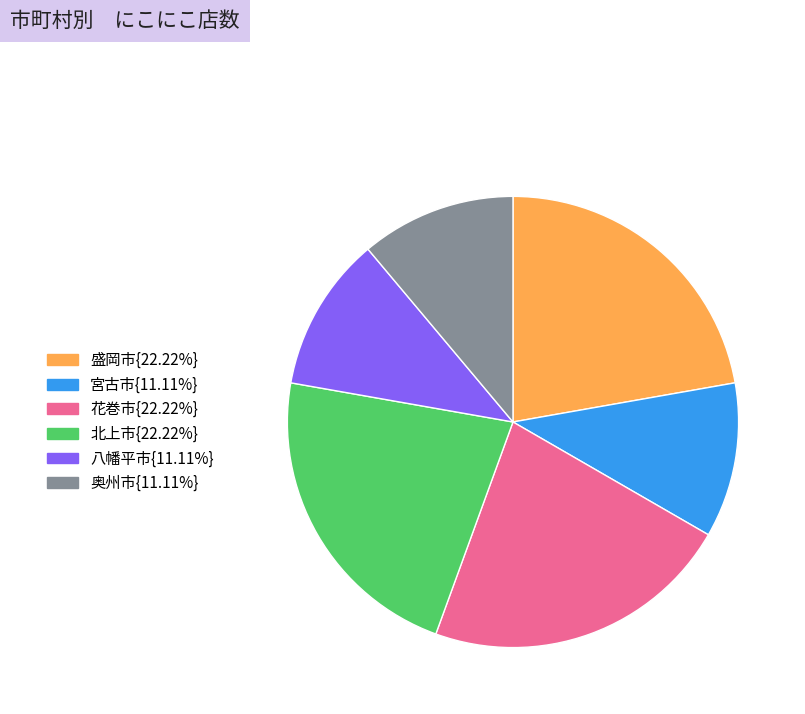

Is there a majority slice in this chart?

No